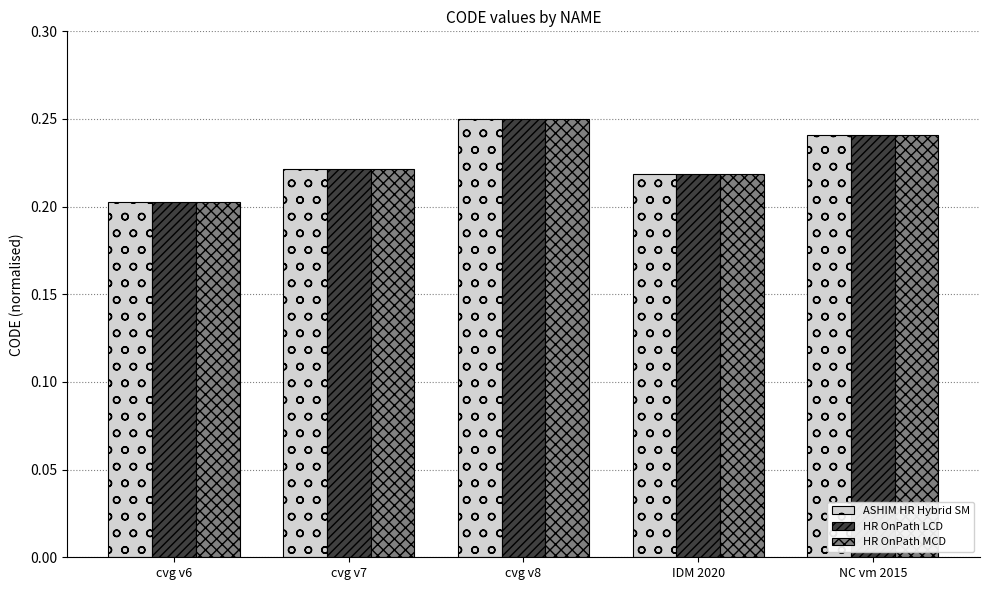

Which label corresponds to the largest value in the chart?

cvg v8